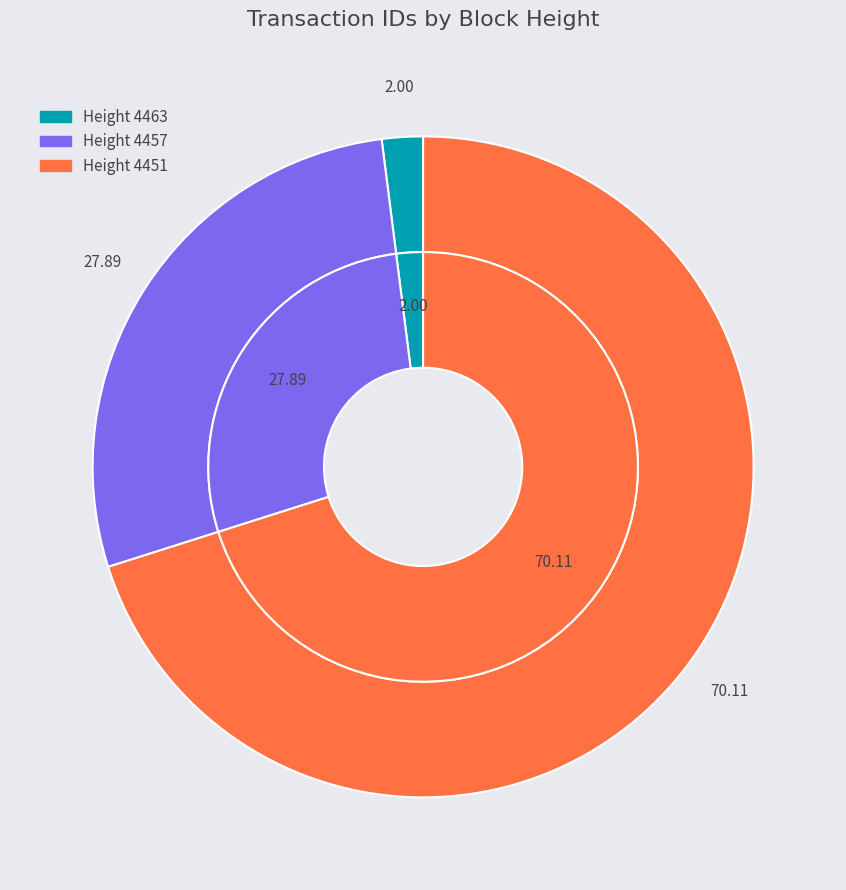

Count the number of slices in the pie.

3